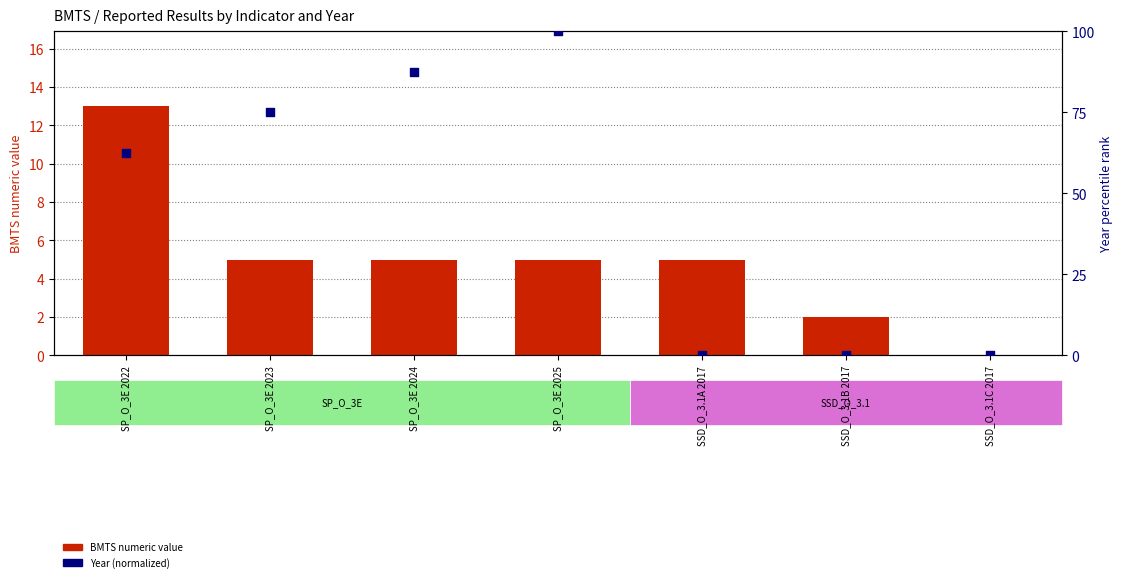

At which category is the sum across all series the highest?

SP_O_3E 2025